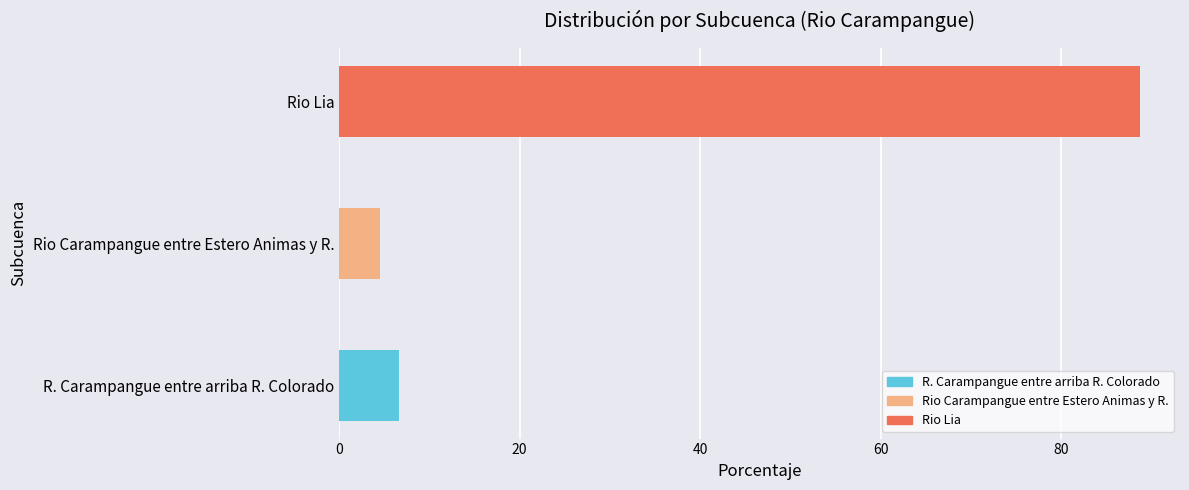

Which label corresponds to the largest value in the chart?

Rio Lia